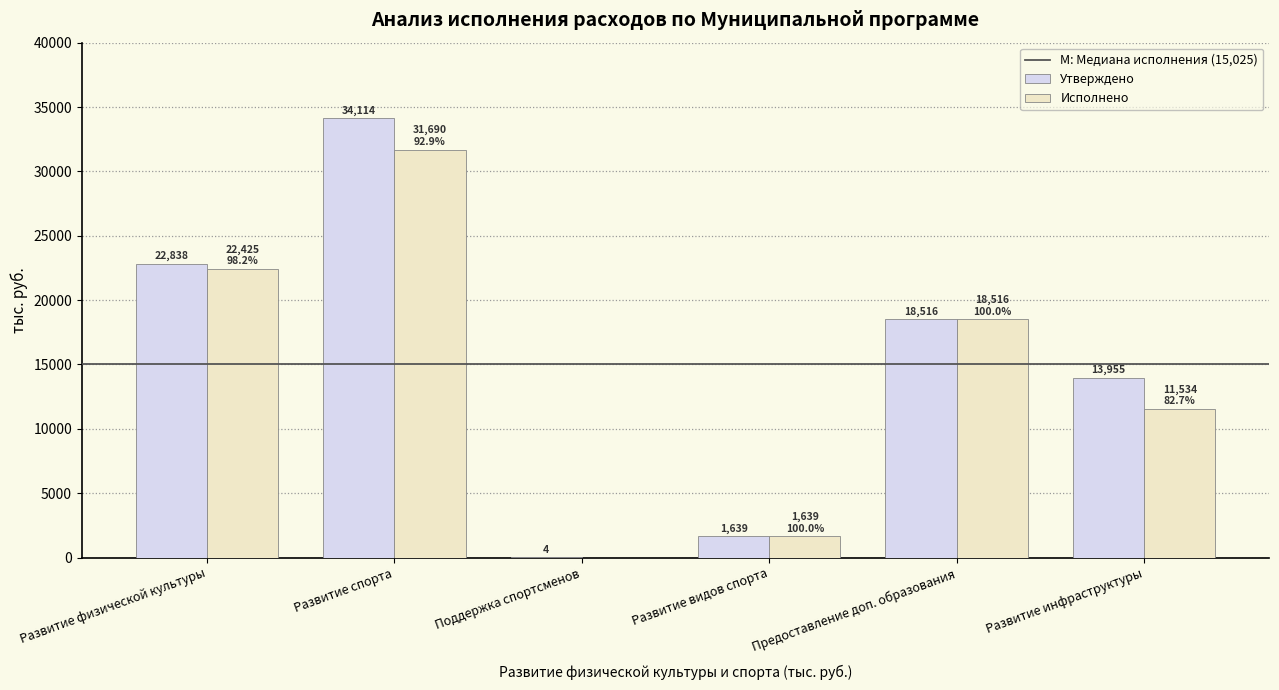

How many data points in Утверждено are above 18515?

3